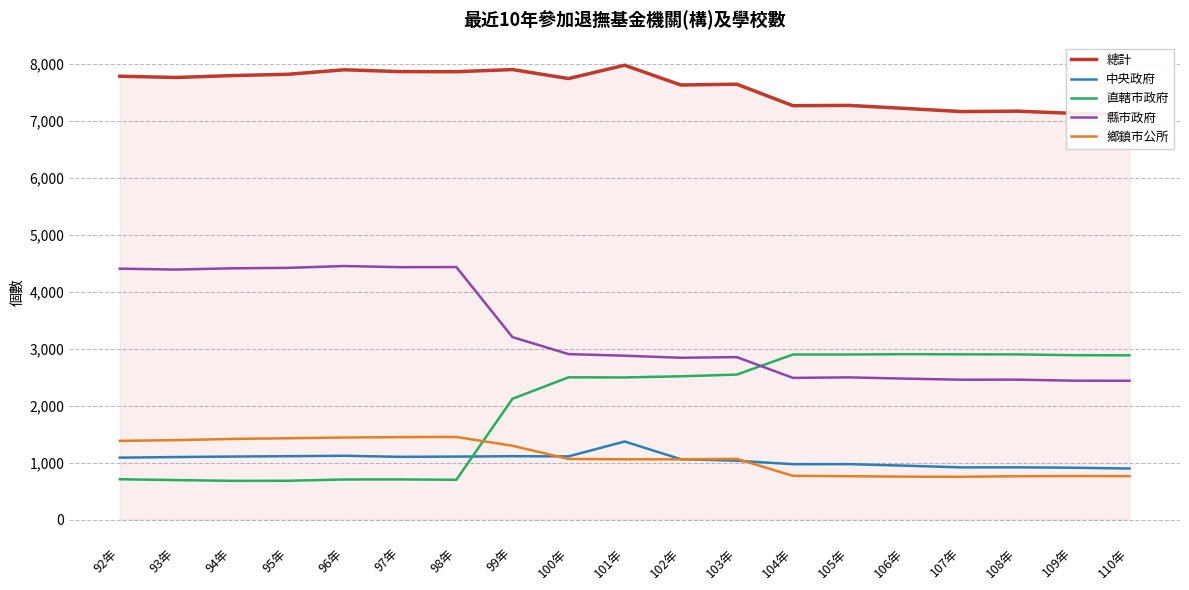

Count the number of categories in the chart.

19